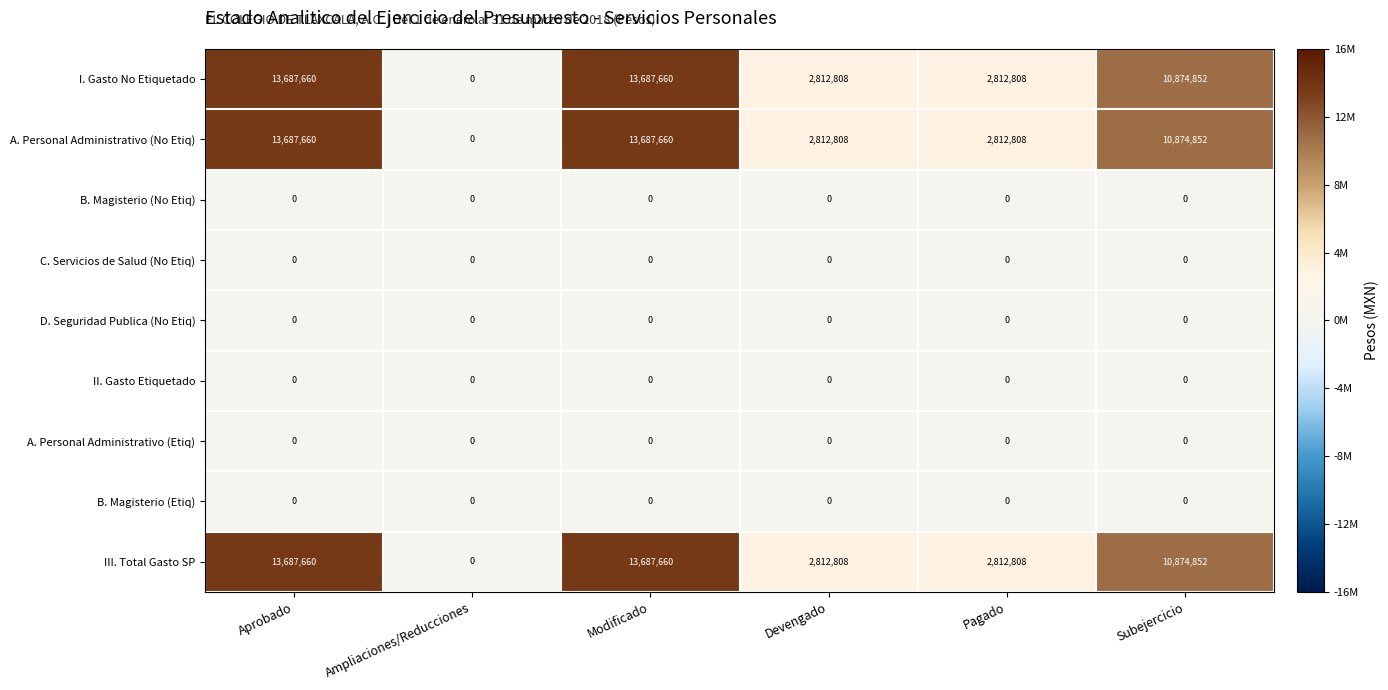

What is the spread (max minus min) of values at Modificado?

13687660